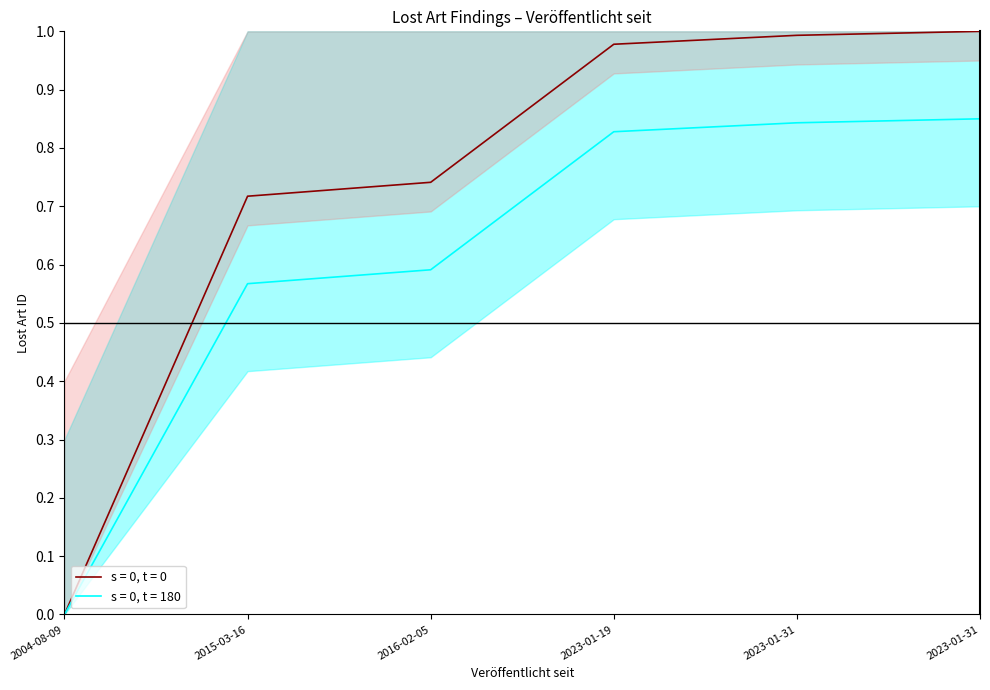

What is the change in value from 2004-08-09 to 2016-02-05?

+0.7